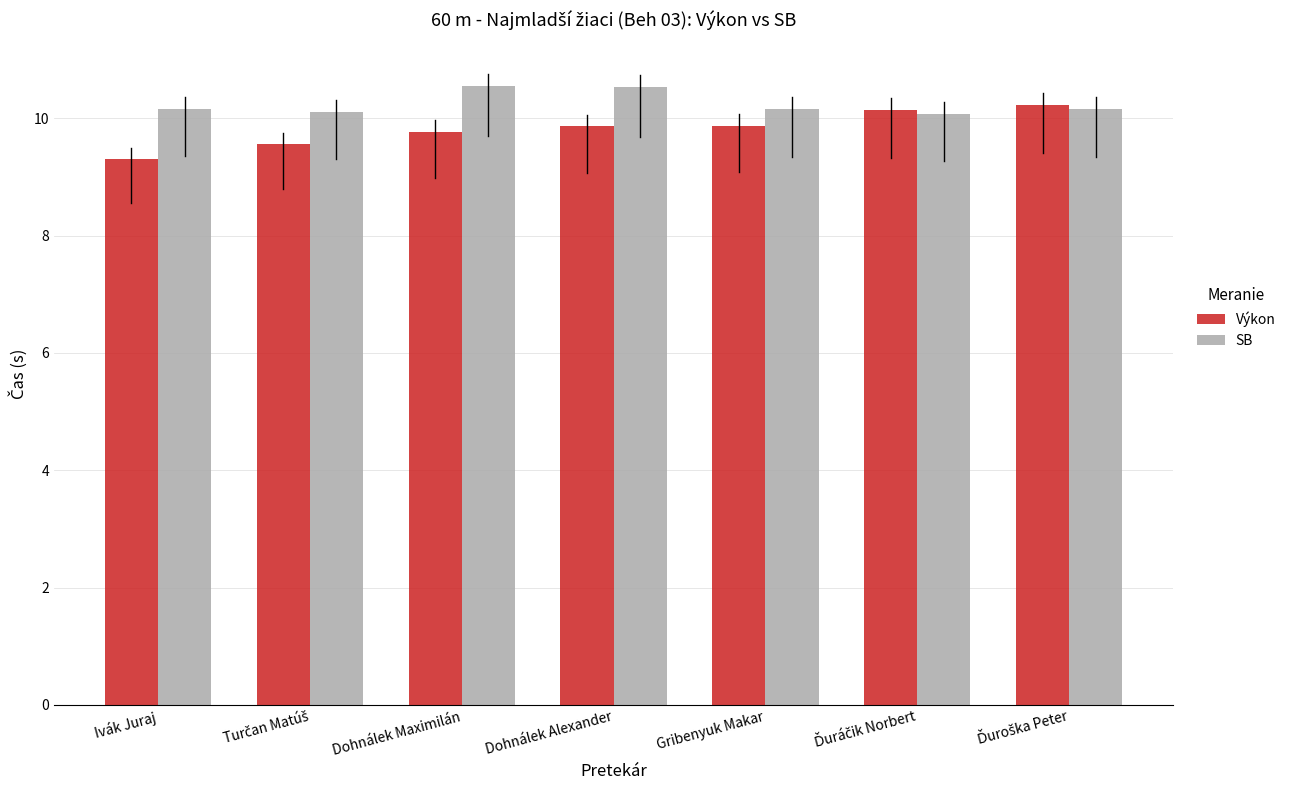

The SB series shows 10.5 at Dohnálek Maximilán. True or false?

True